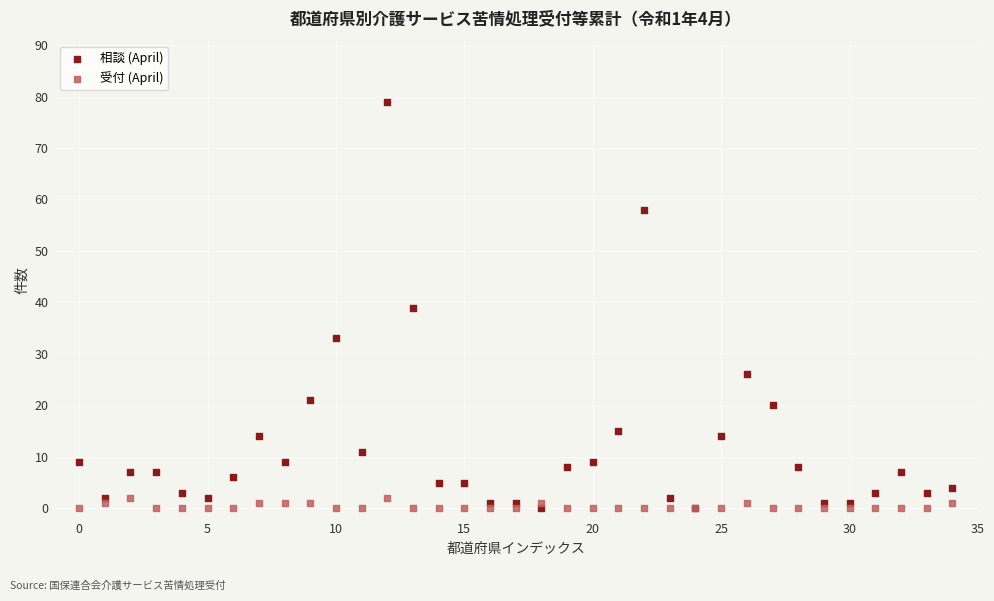

Which series reaches the maximum Y coordinate?

相談 (April)